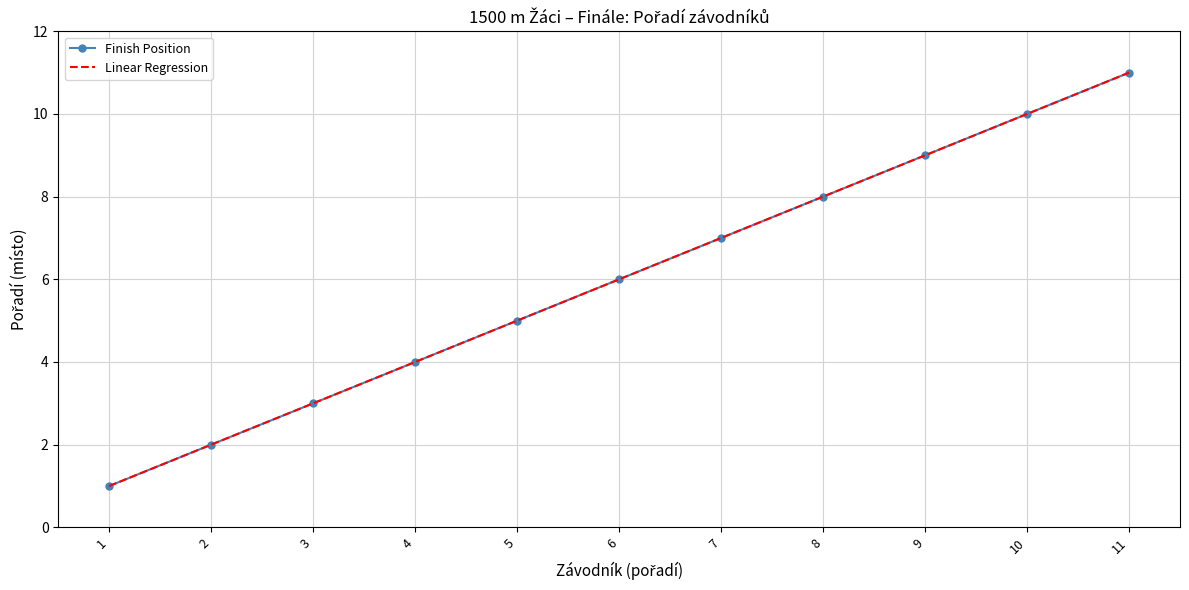

True or false: Finish Position has more than 2 points higher than both neighbors.

False